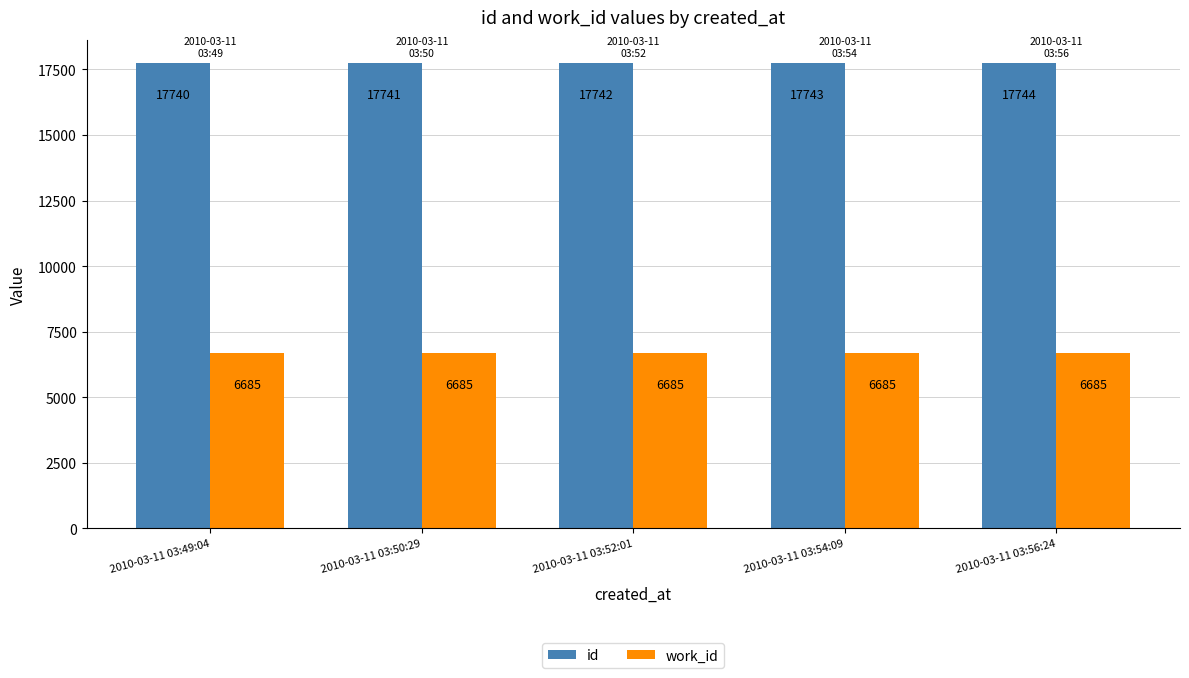

What is the difference between the id values at 2010-03-11 03:50:29 and 2010-03-11 03:52:01?

1